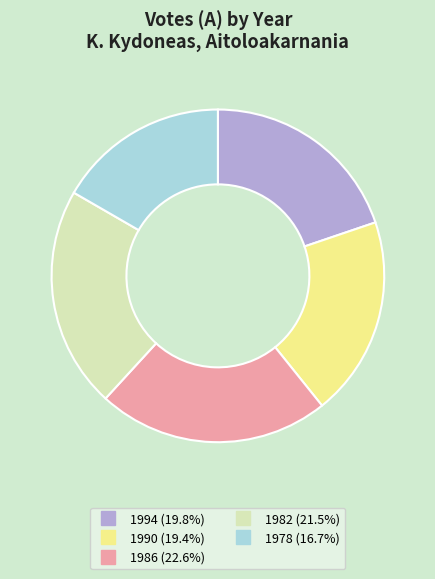

Is the sum of 1986 and 1990 greater than half?

No